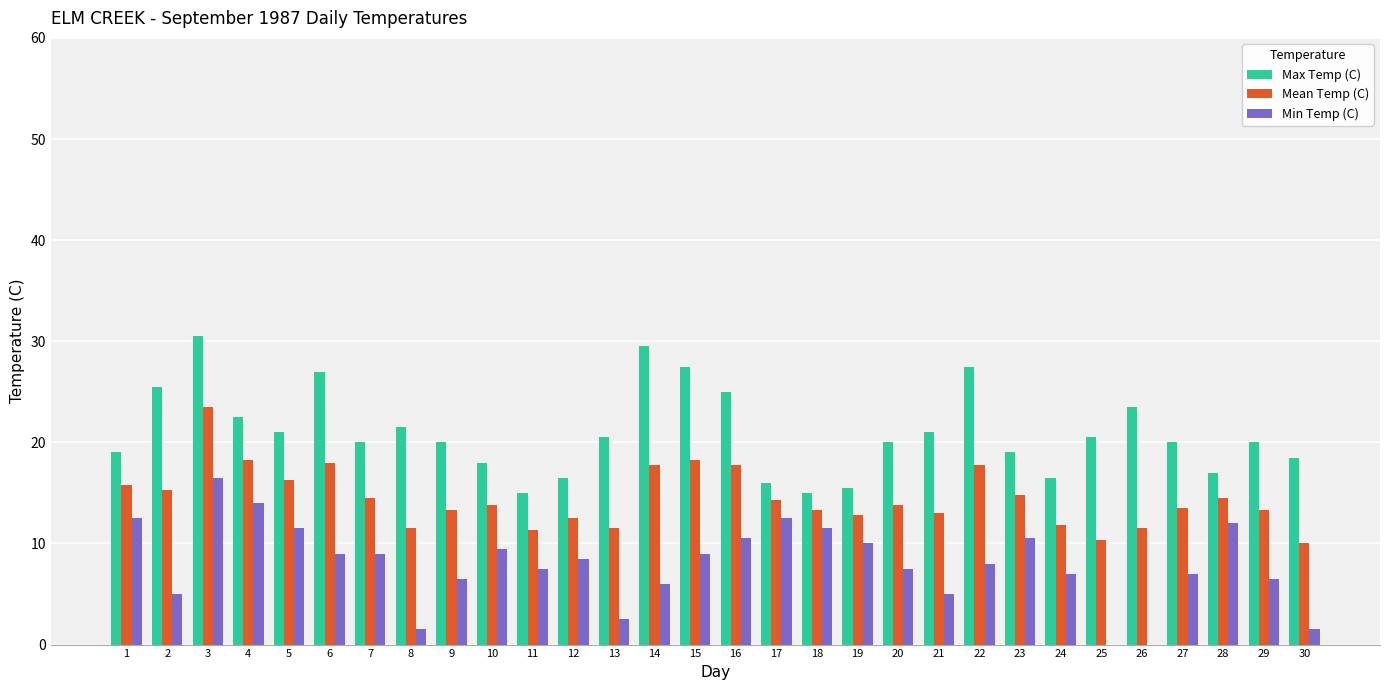

What is the highest value of the Max Temp (C) series?

30.5